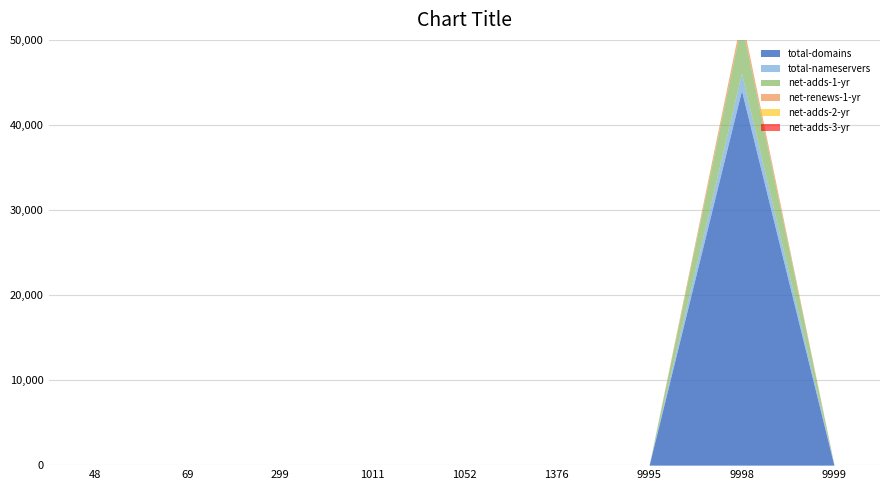

Count the number of data series in this chart.

6